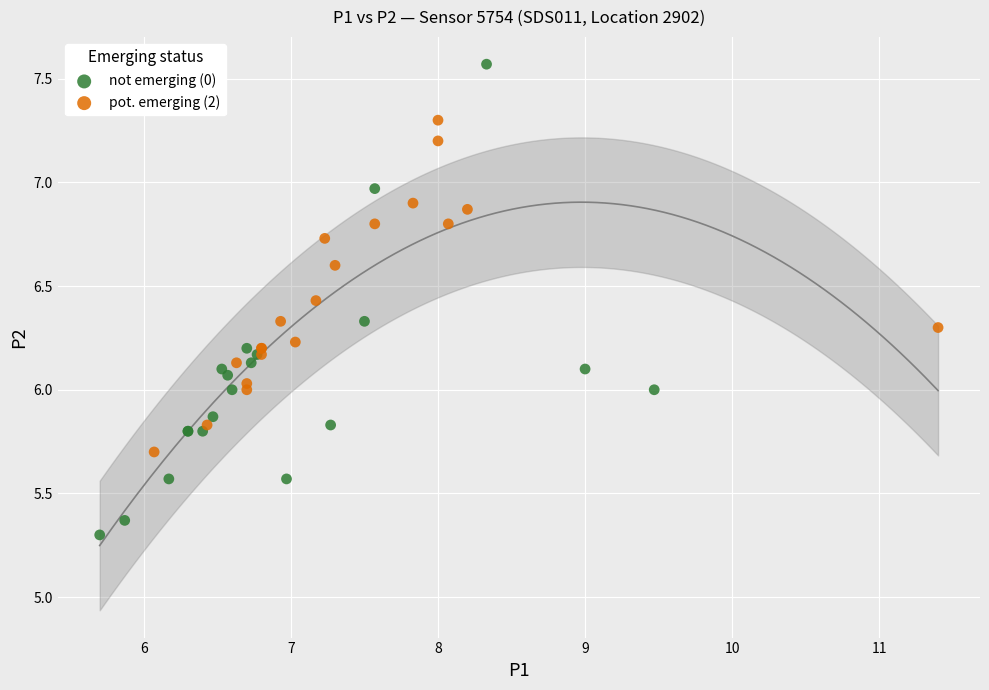

Which series contains the lowest Y value?

not emerging (0)